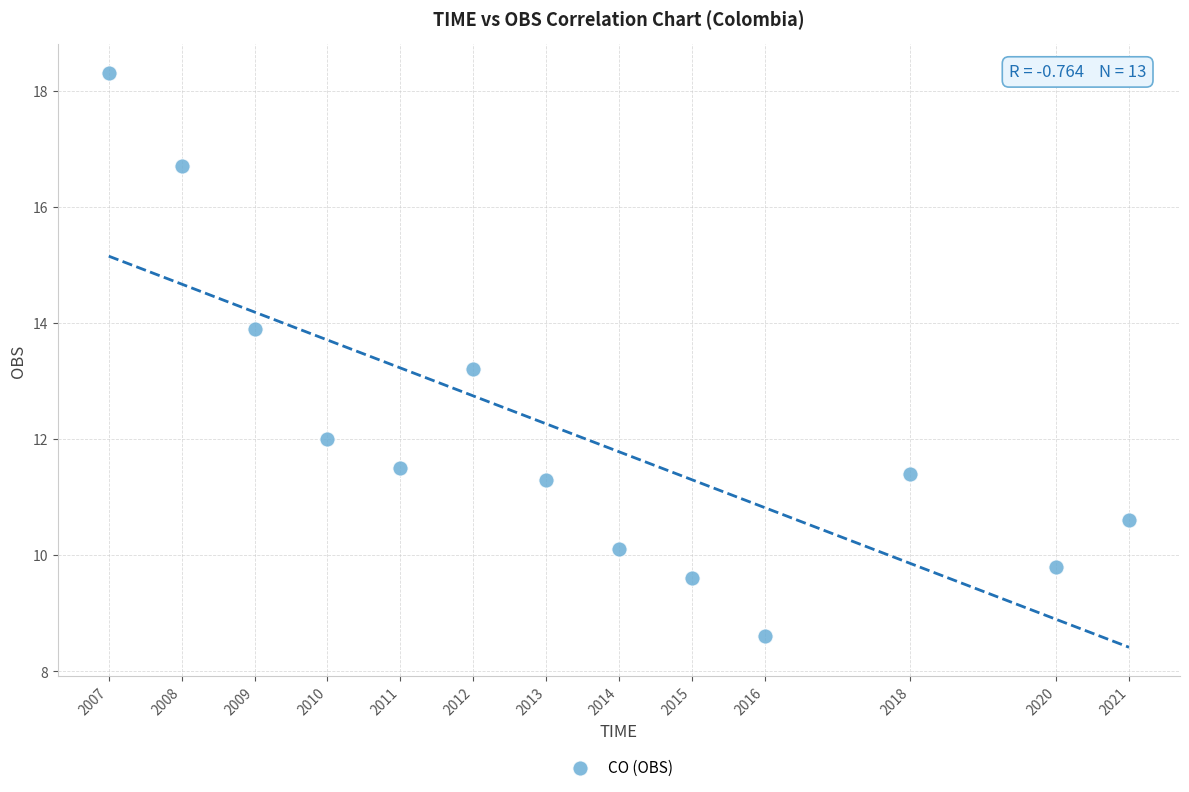

What is the range of X values (max minus min)?

14.0